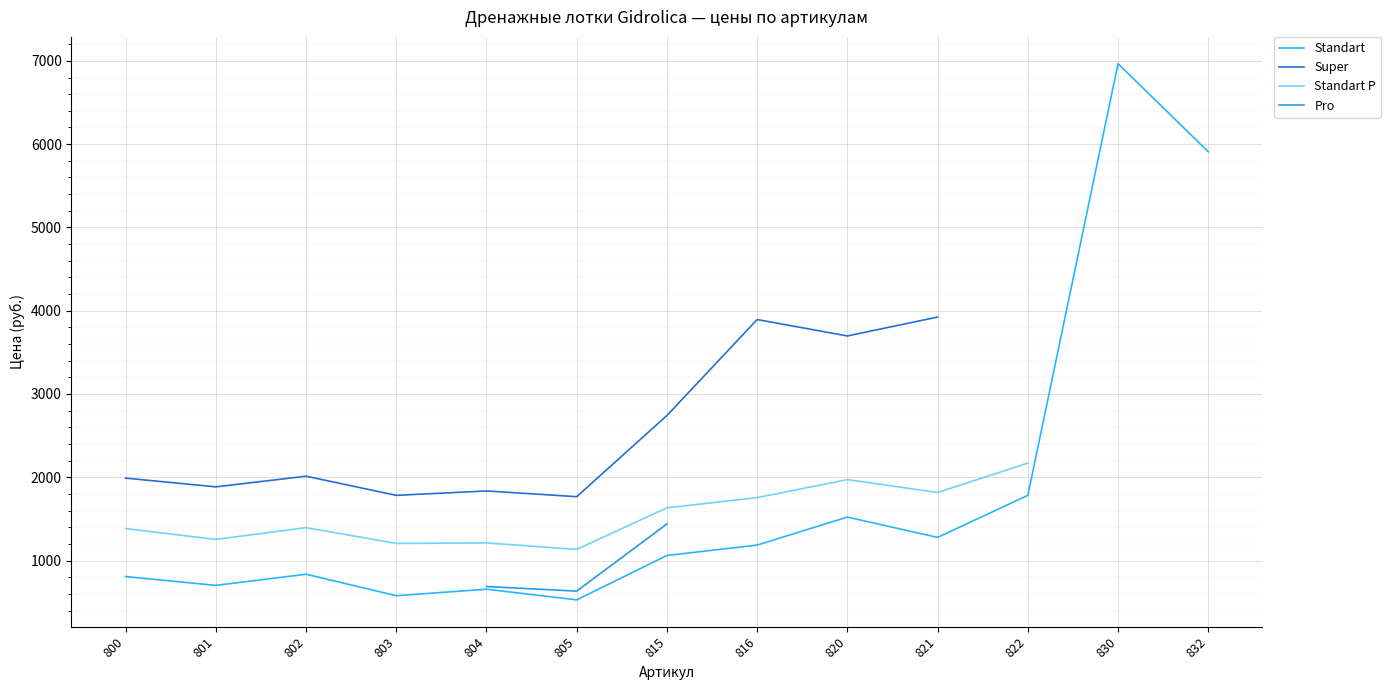

Which category has the highest value across all series?

830